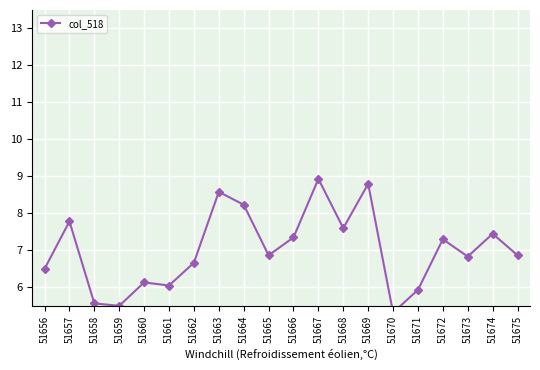

What is the sum of all values?

140.3